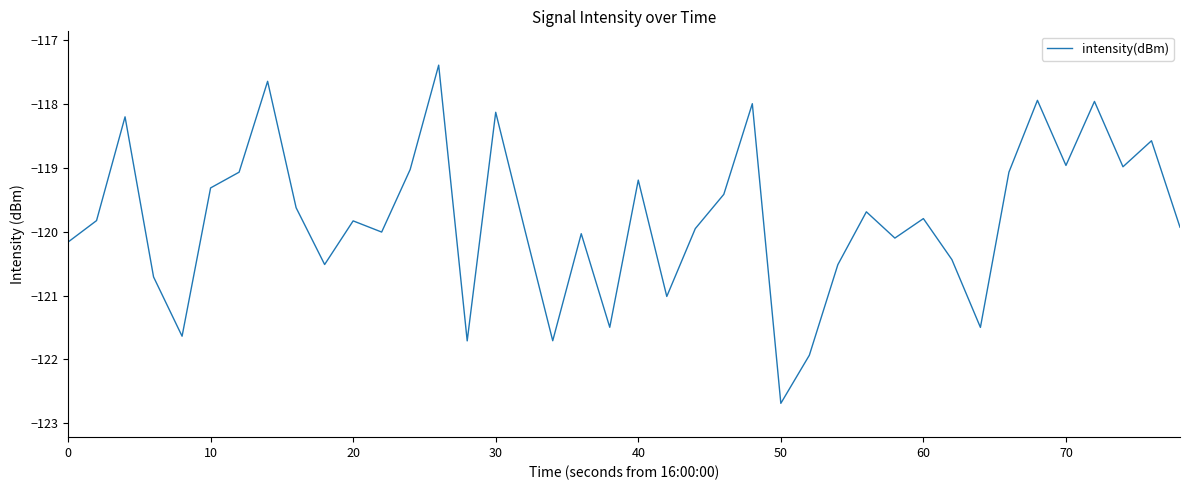

How many categories are shown in the chart?

40